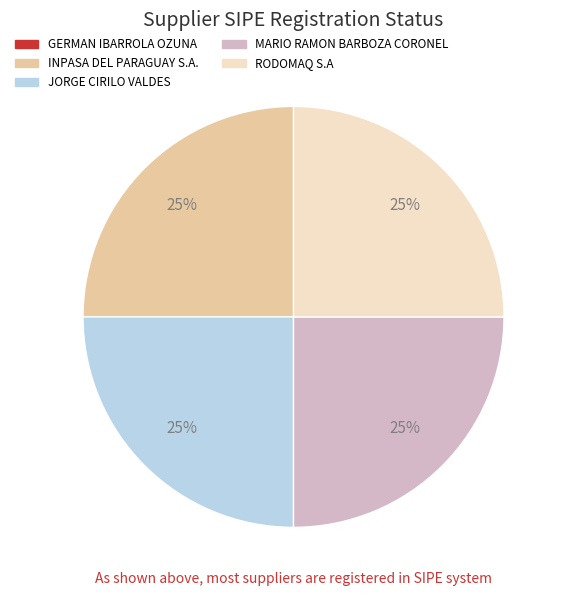

True or false: RODOMAQ S.A accounts for 25% of the total.

True